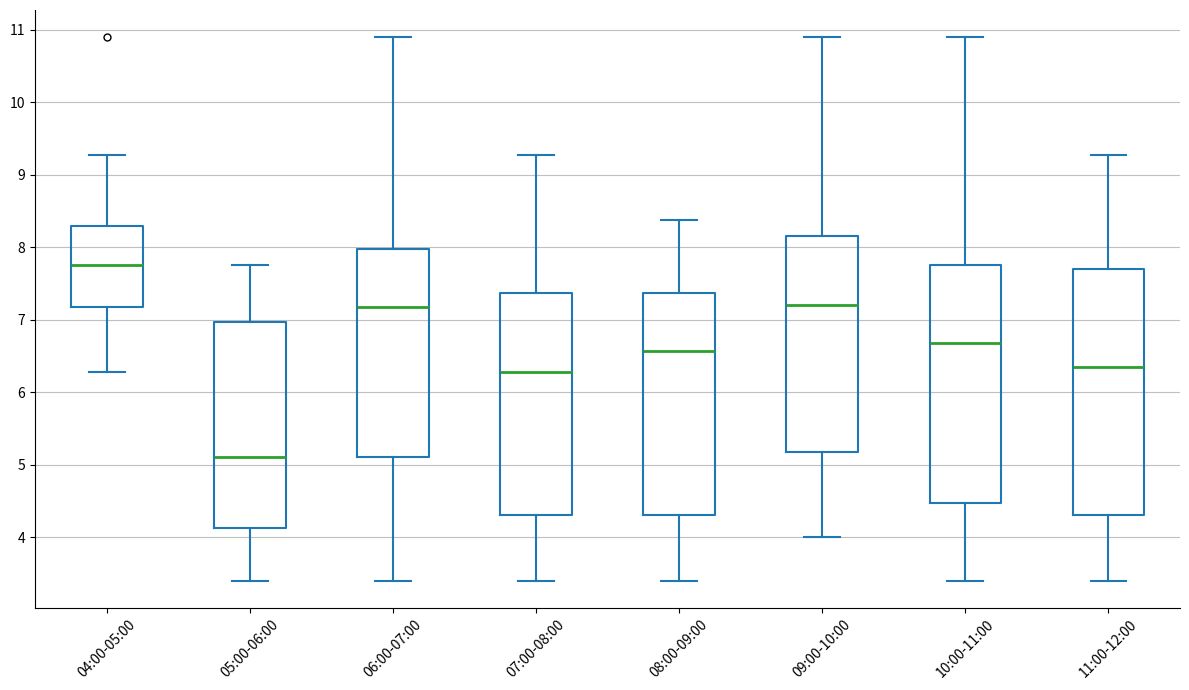

Which box has the highest median line?

04:00-05:00